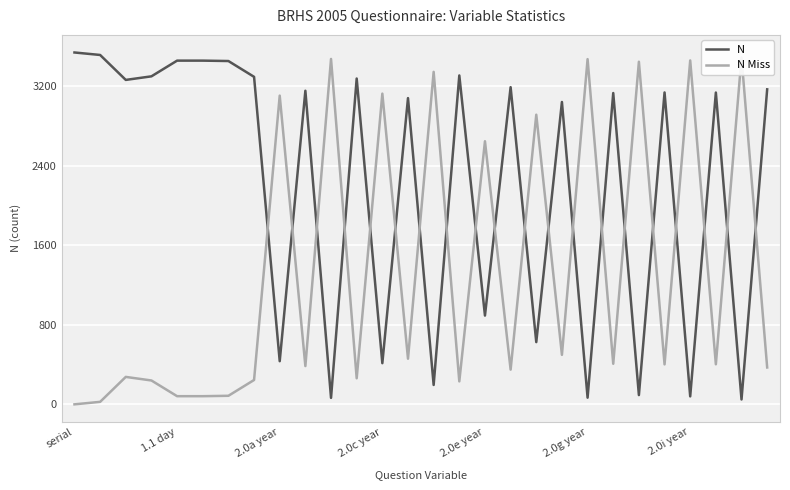

What is the highest value of the N series?

3540